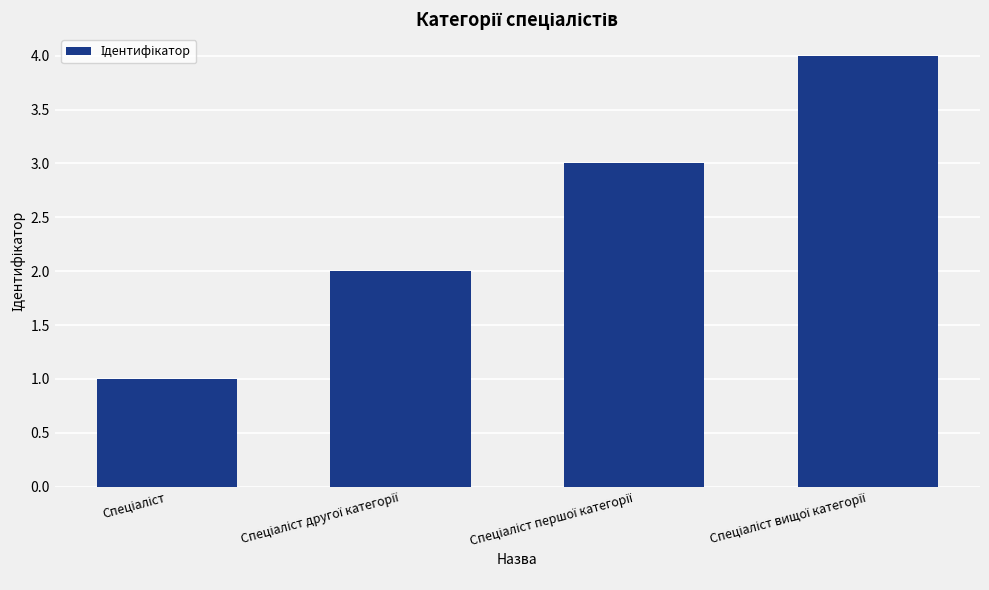

What is the sum of all values?

10